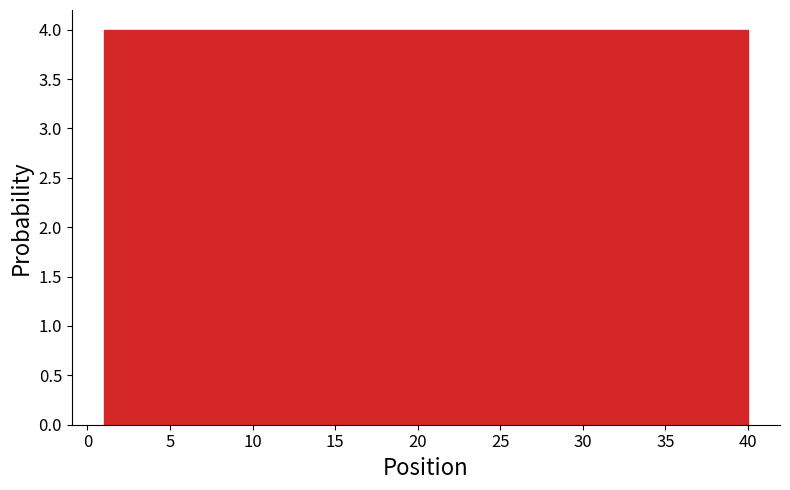

What is the height of the bar covering 24.4 to 28.3 on the x-axis? Neither the bar edges nor the heights are printed on the chart, so give them approximately, as read against the axes.

4